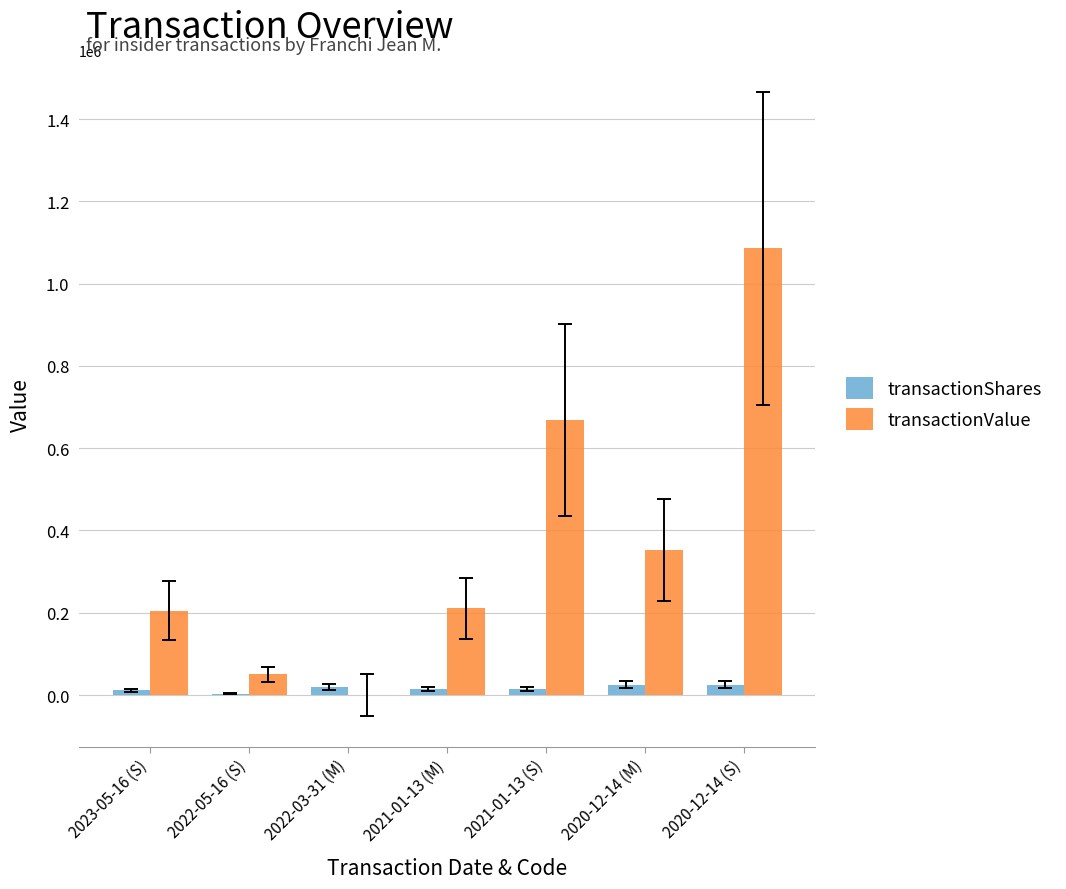

What is the sum of all transactionShares values?

114831